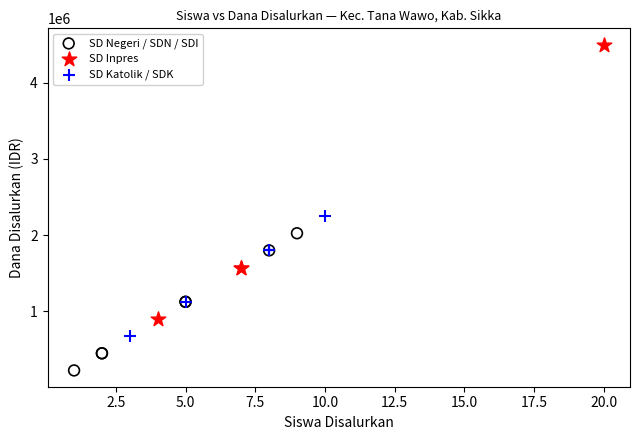

Which series has the largest Y range (max minus min)?

SD Inpres